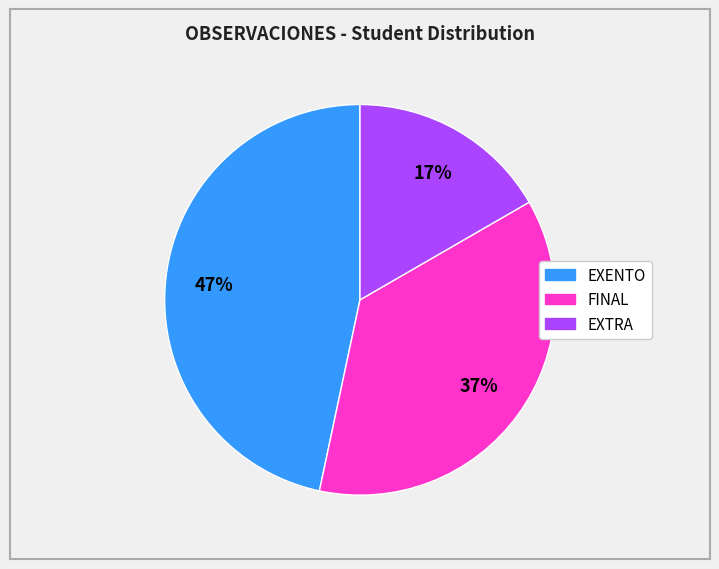

What is the ratio of the value at FINAL to the value at EXENTO?

0.8